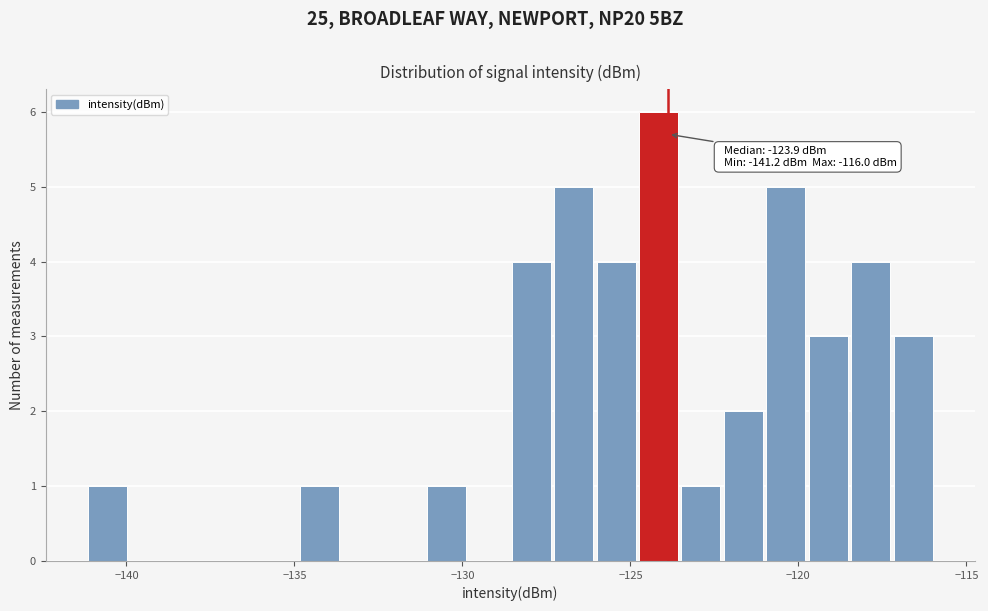

Around what value on the x-axis is the tallest bar? Give the approximate position of its centre, as read against the axis.

-124.0